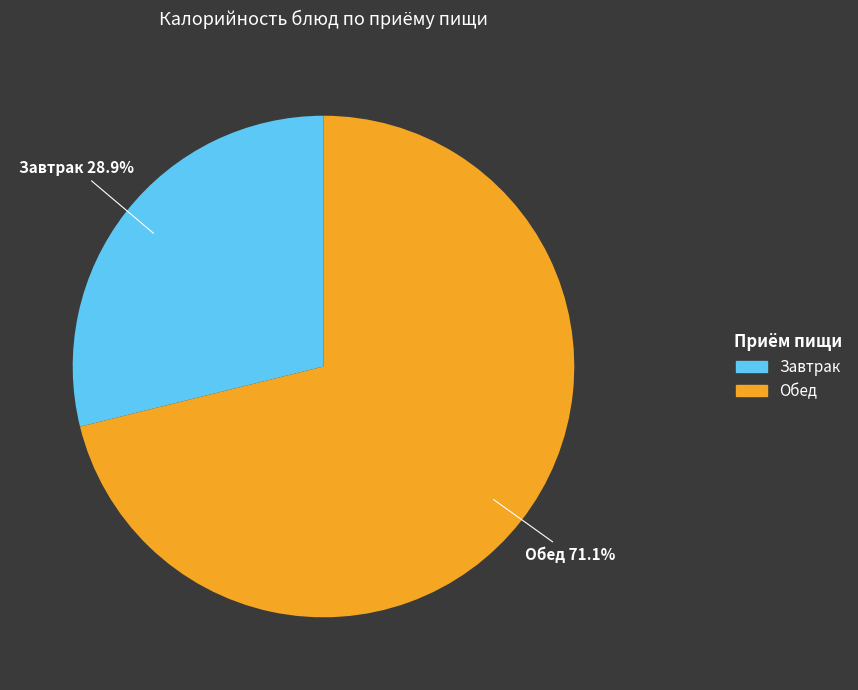

Is there any slice that represents more than half of the pie?

Yes